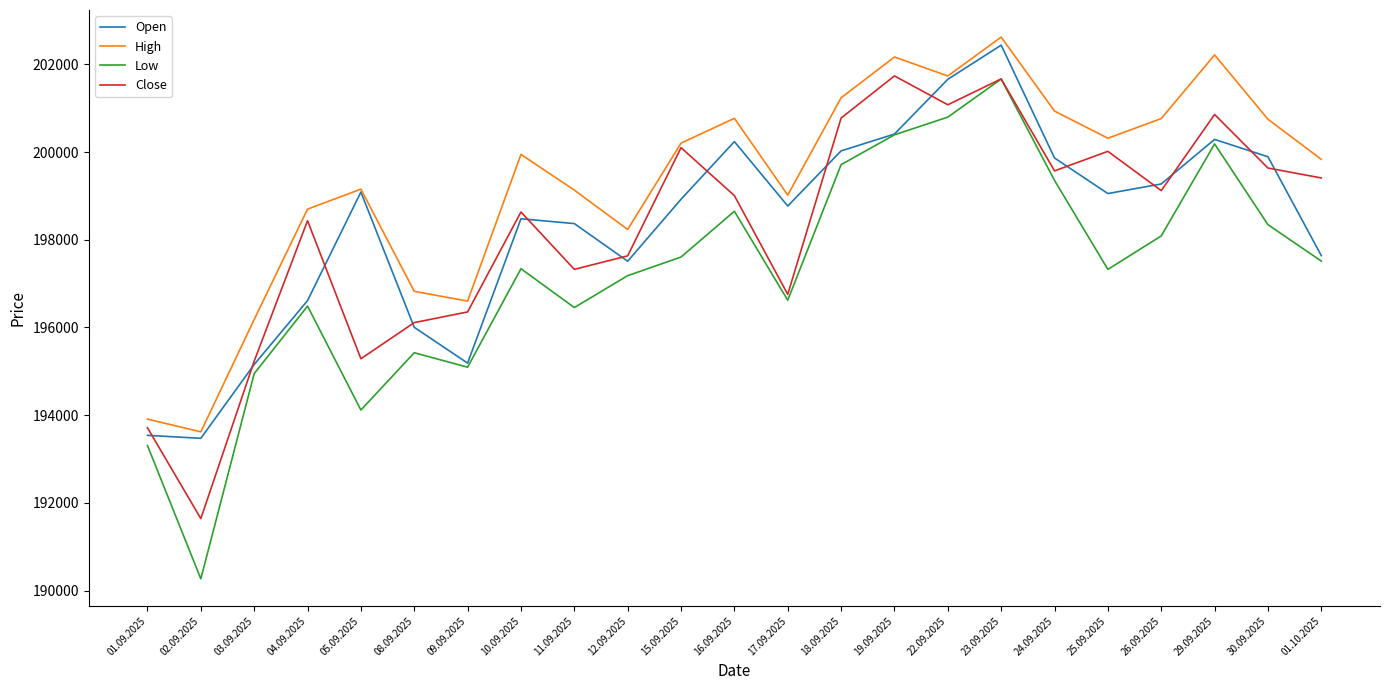

Is the value of High at 02.09.2025 greater than the value of Low at 17.09.2025?

No